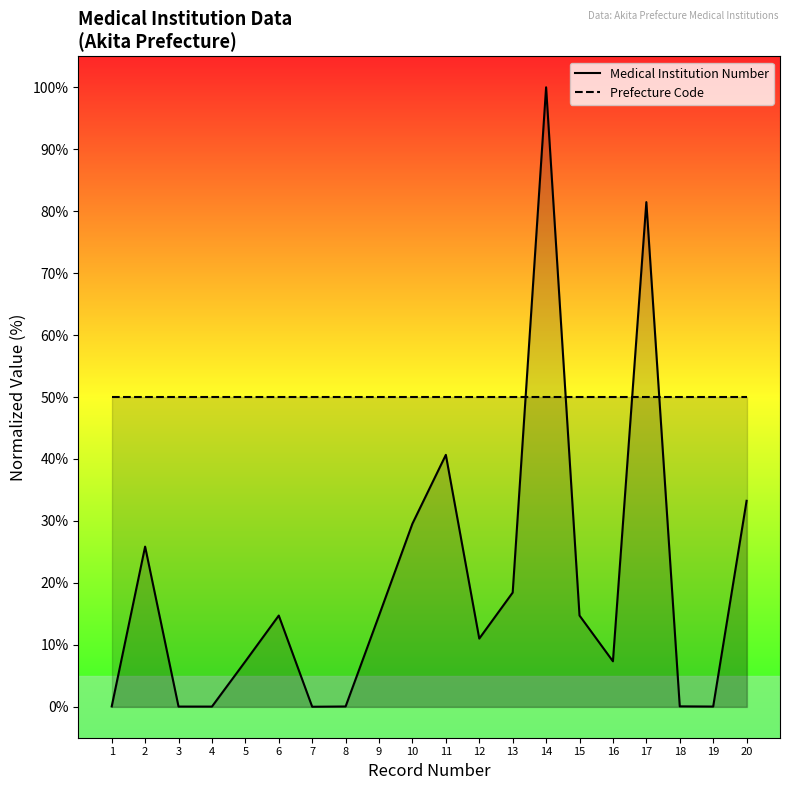

What is the value of the Medical Institution Number point at the 13th from the left?

18.4